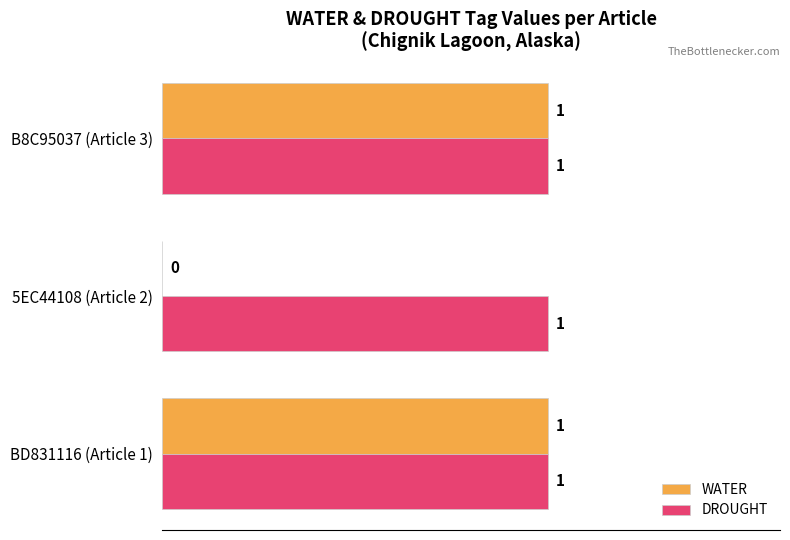

What is the sum of all DROUGHT values?

3